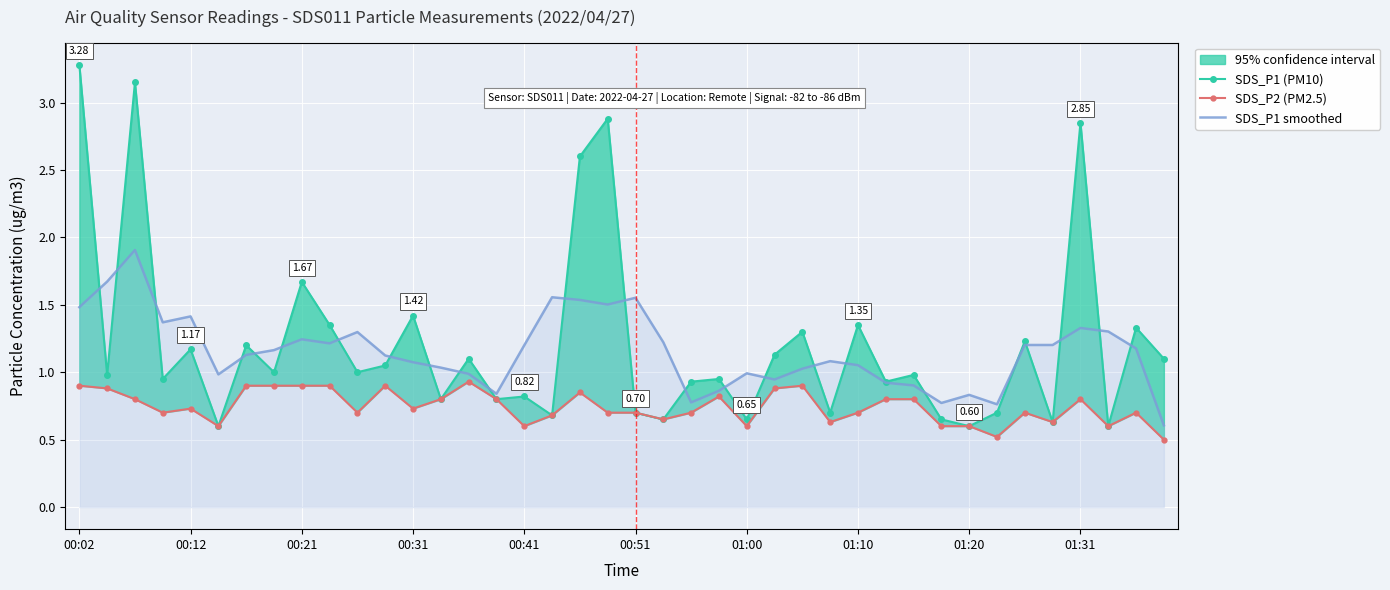

What is the sum of the SDS_P1 smoothed values at 34 and 01:20?

2.4